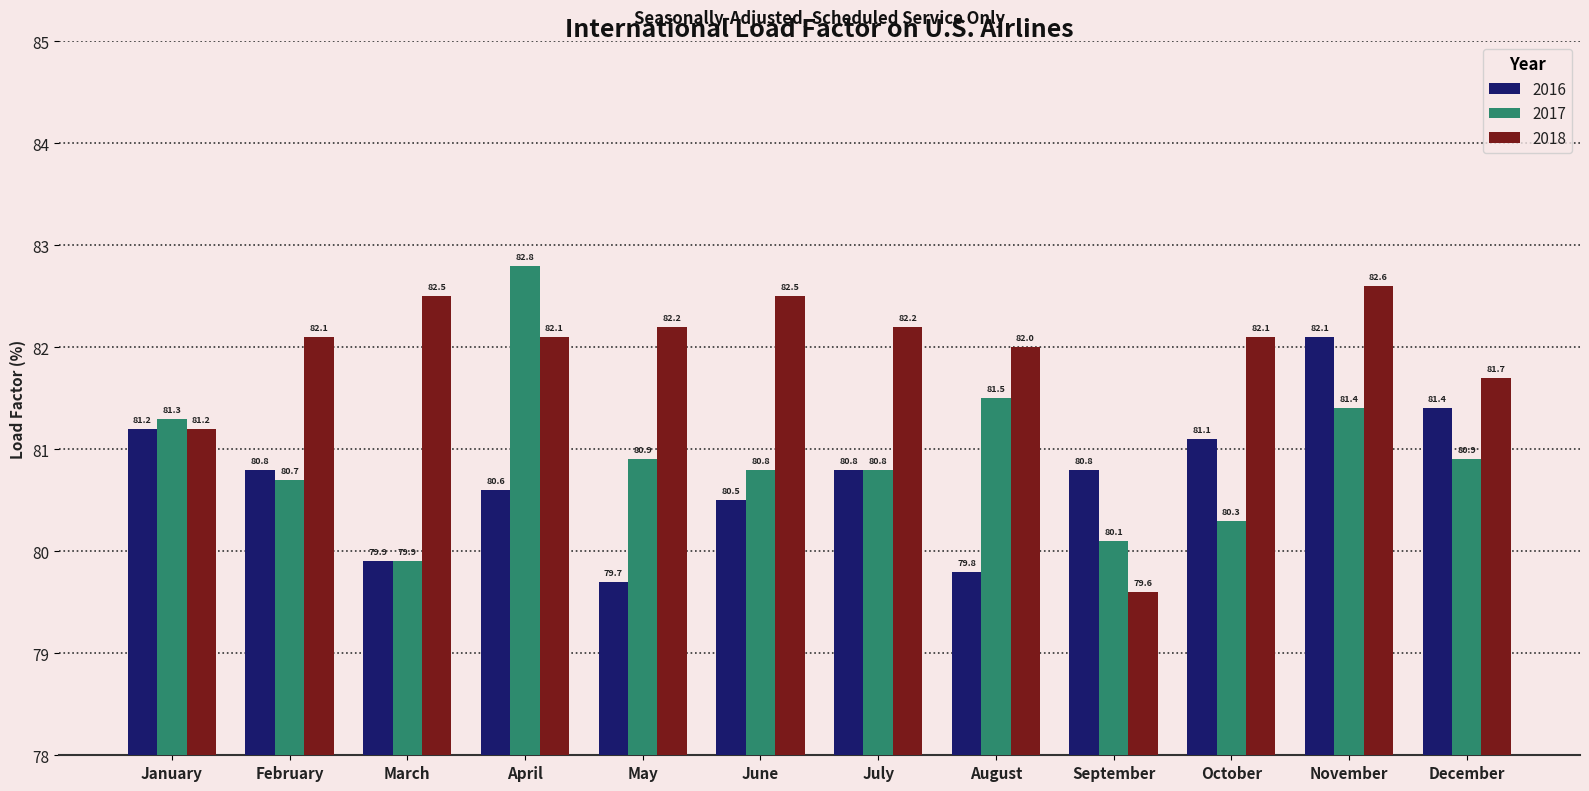

What is the sum of the 2016 values at January and April?

161.8